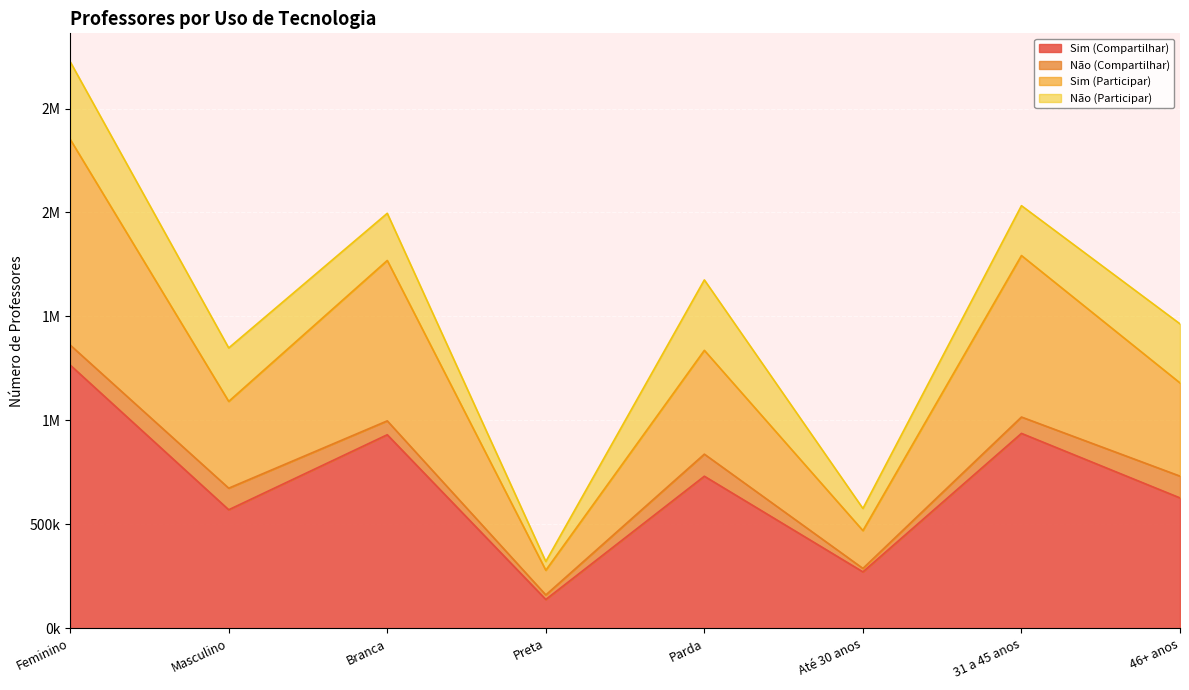

What are all the series names shown in the legend?

Sim (Compartilhar), Não (Compartilhar), Sim (Participar), Não (Participar)